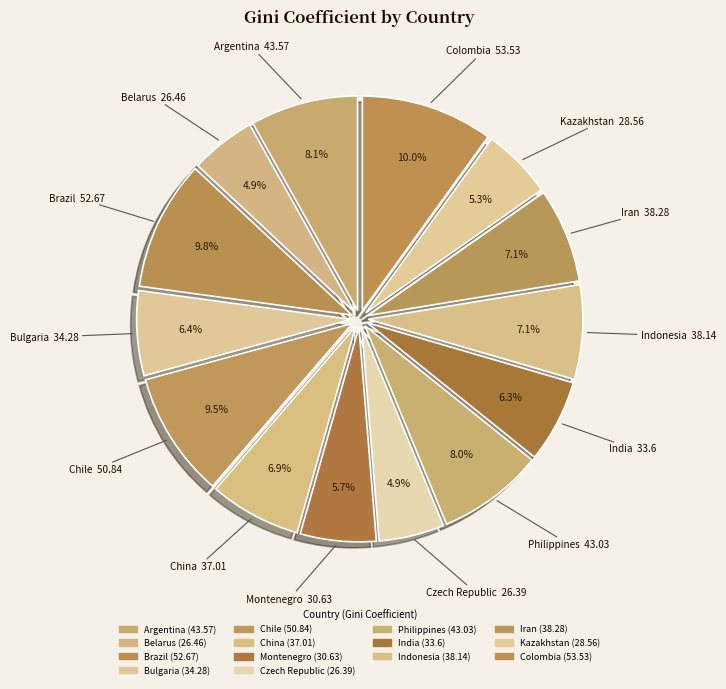

Count the number of slices in the pie.

14